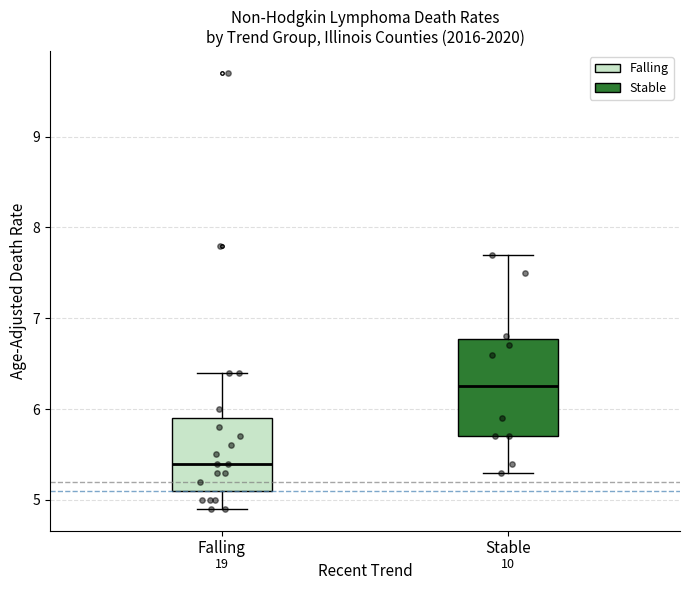

Where does the upper whisker of the box for Stable end on the y-axis? The values are not printed on the chart, so give them approximately, as read against the axis.

7.7